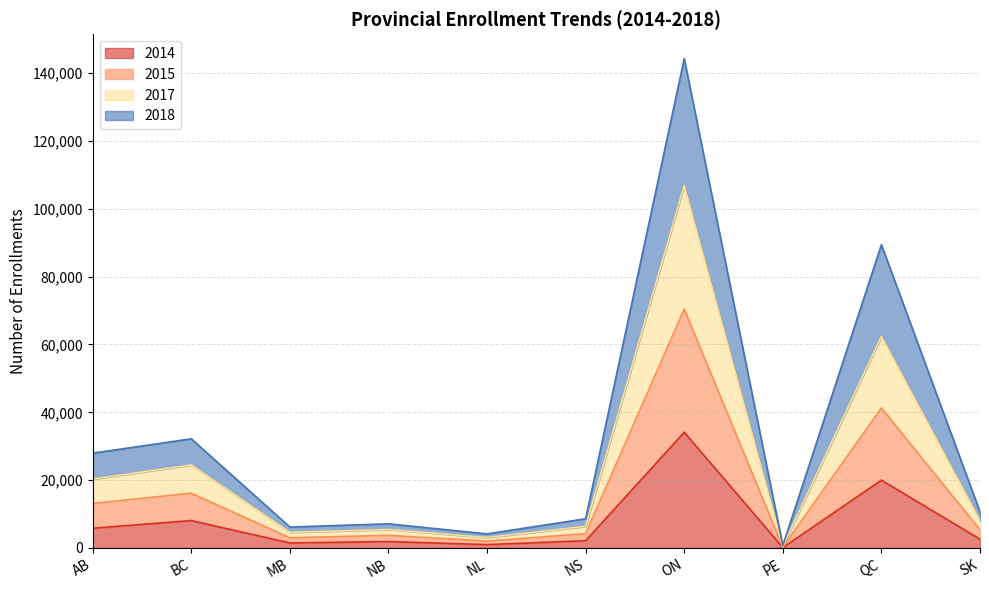

Which category has the highest value in the 2014 series?

ON